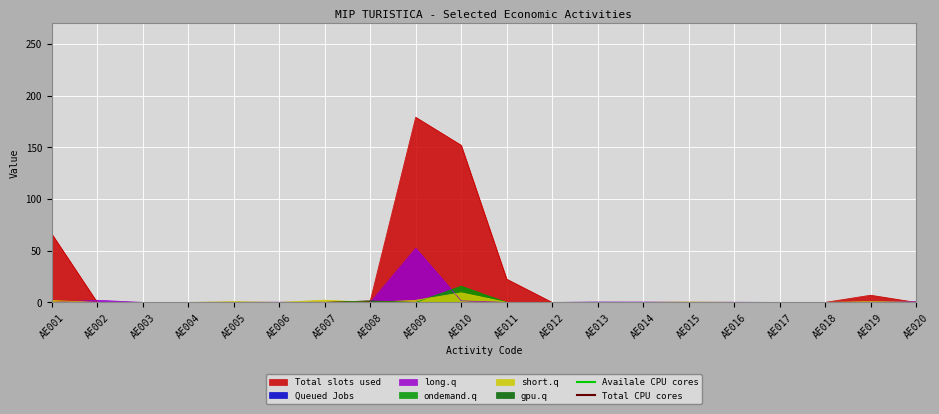

Is it true that long.q equals 0.3 at AE013?

True